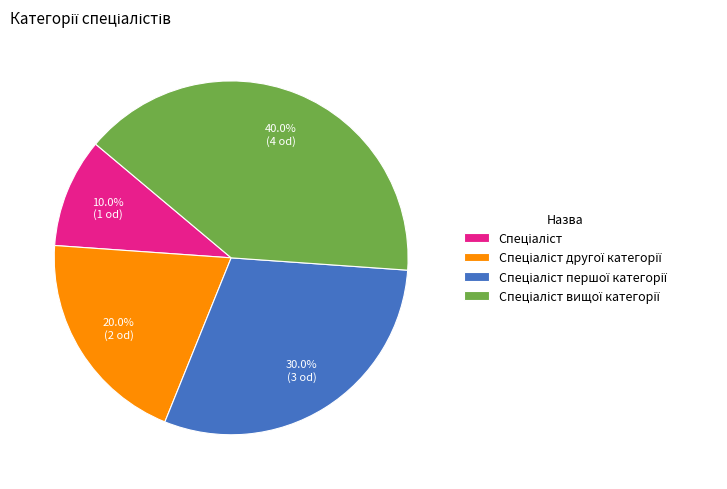

Does any single category account for the majority?

No